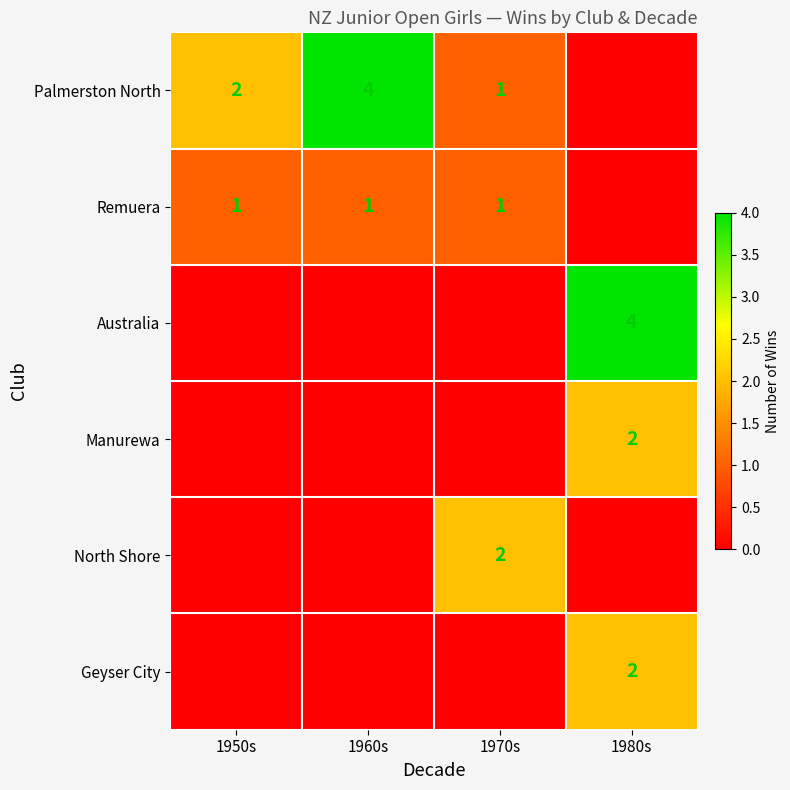

The value of Remuera at 1970s is 1. True or false?

True